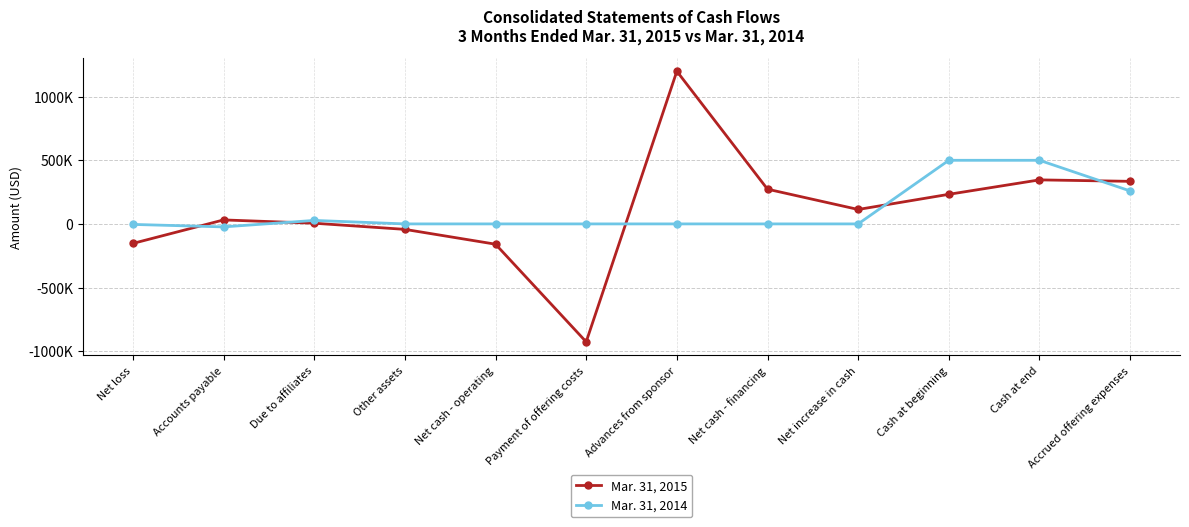

What is the spread (max minus min) of values at Net increase in cash?

113465